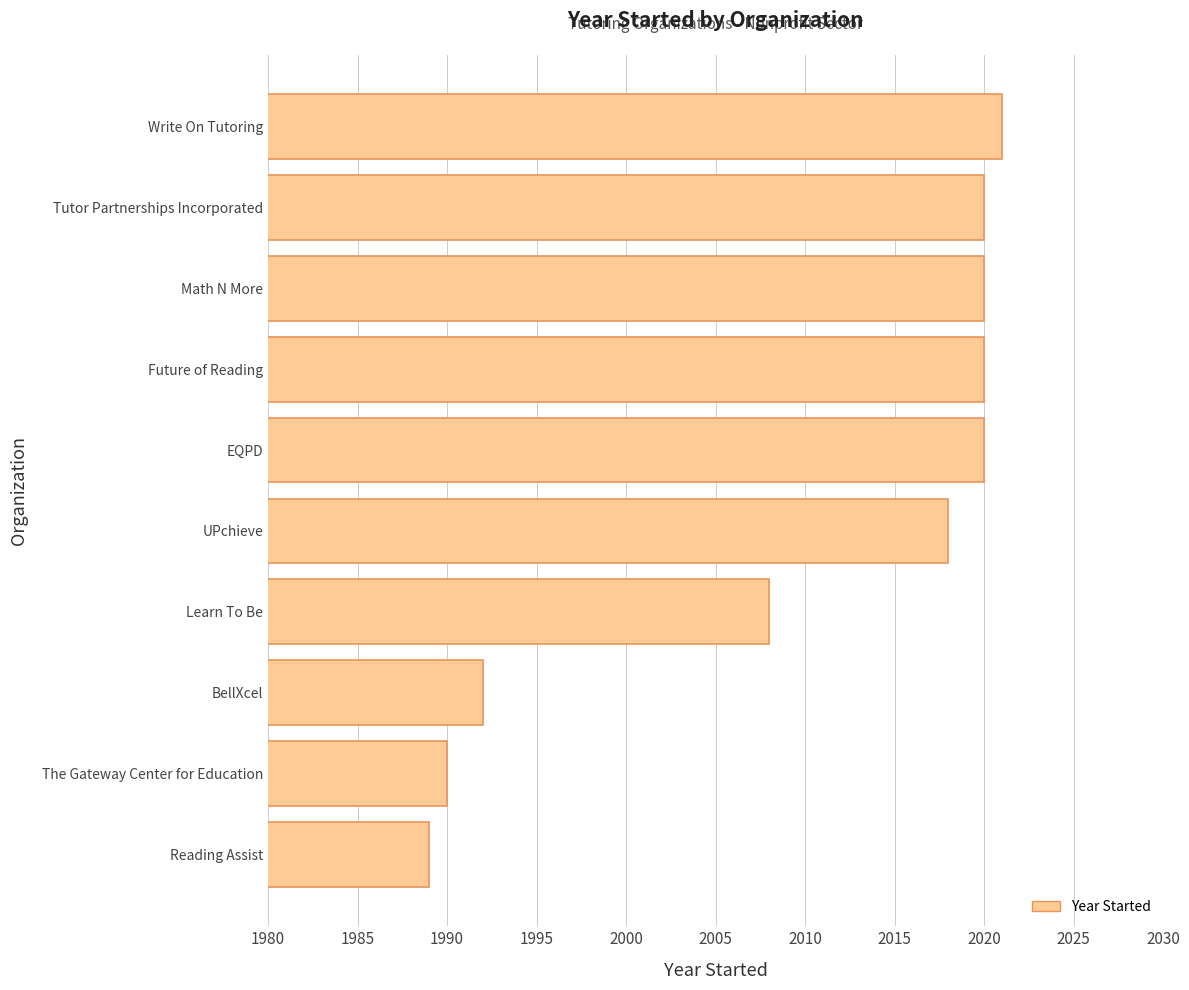

The chart shows a value of 2020 at Future of Reading. True or false?

True